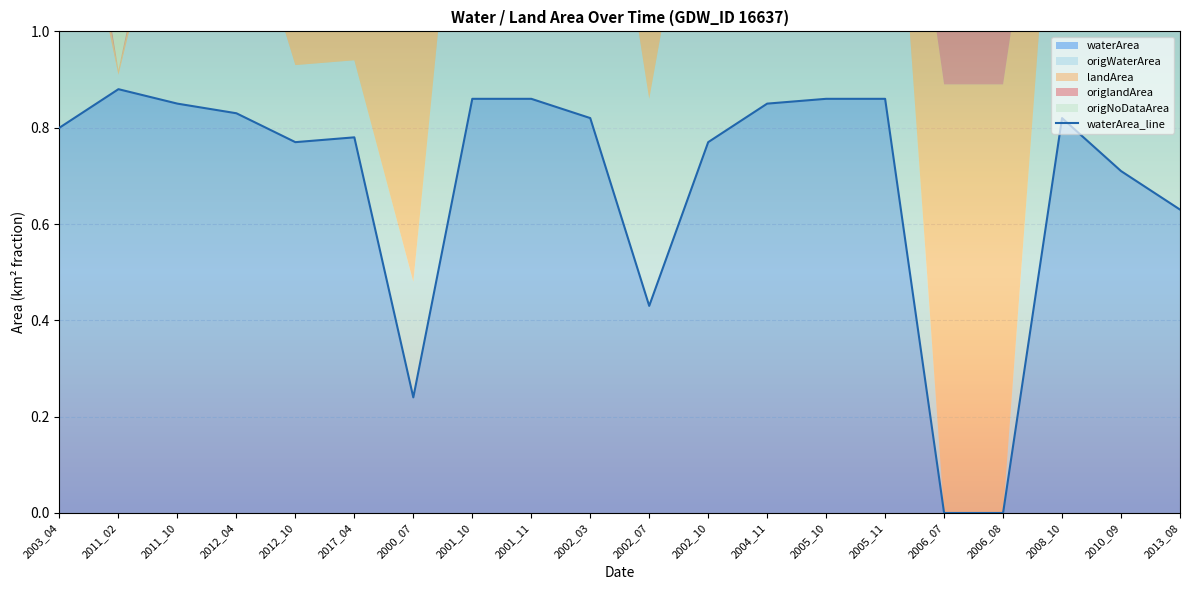

What is the value of the 19th point from the left?

0.7